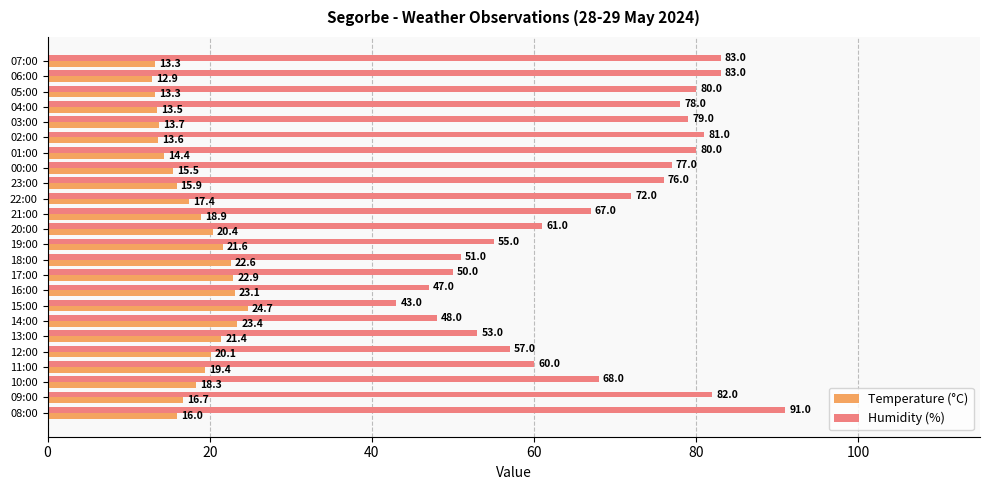

Is the value of Humidity (%) at 09:00 greater than the value of Temperature (°C) at 19:00?

Yes